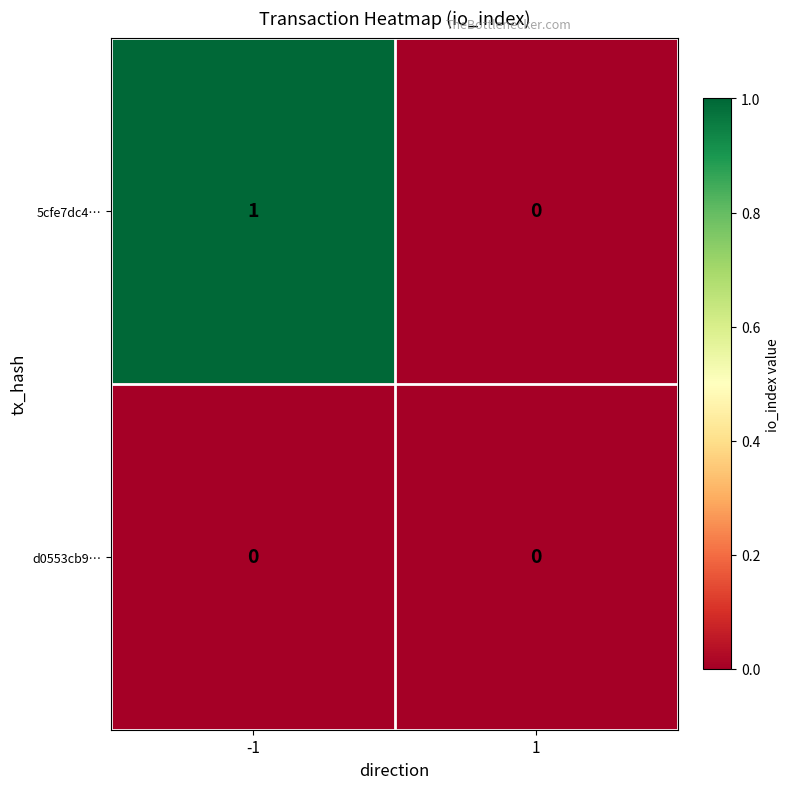

Which series has the largest range (max minus min)?

5cfe7dc4…